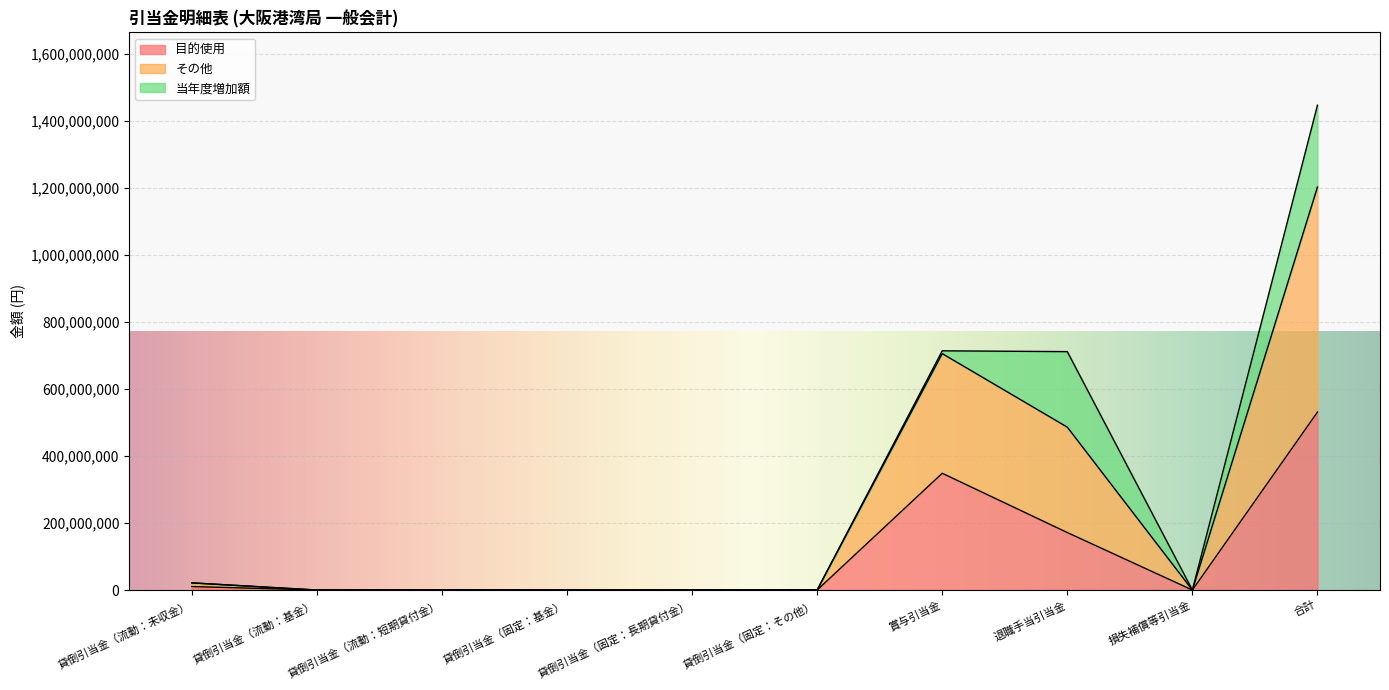

True or false: その他 and 目的使用 intersect in this chart.

False